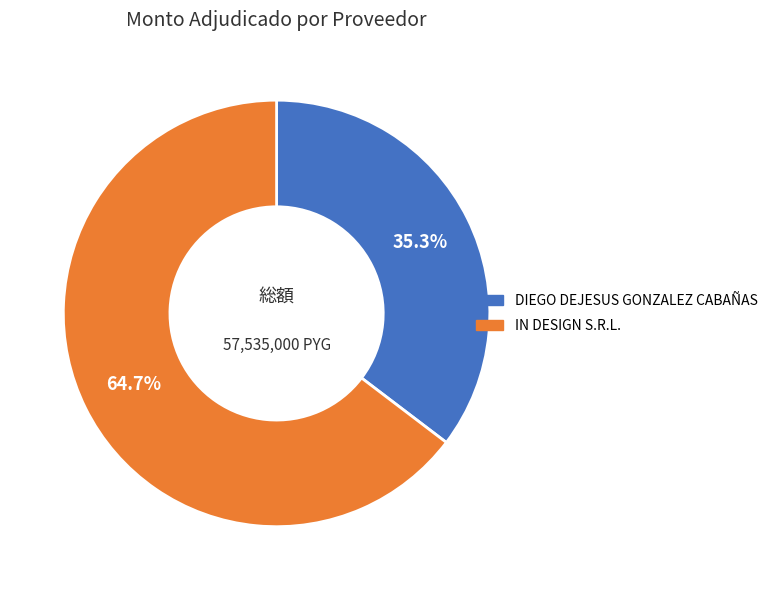

How much of the chart is everything except DIEGO DEJESUS GONZALEZ CABAÑAS?

64.7%